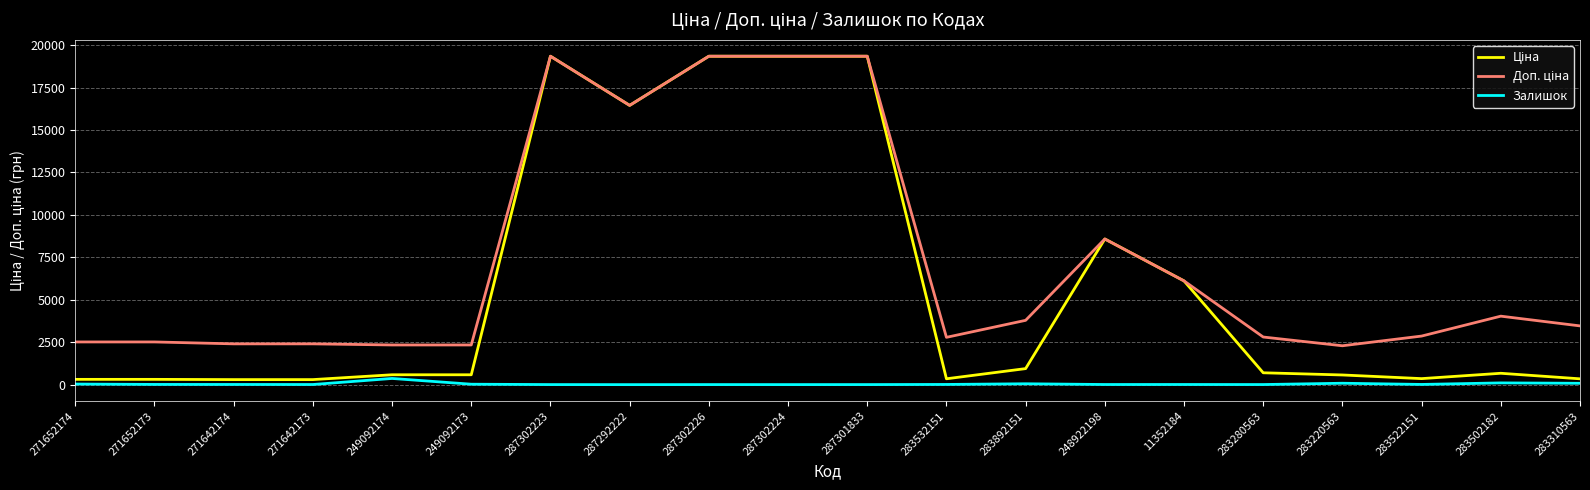

What is the maximum value shown in the chart?

19343.1